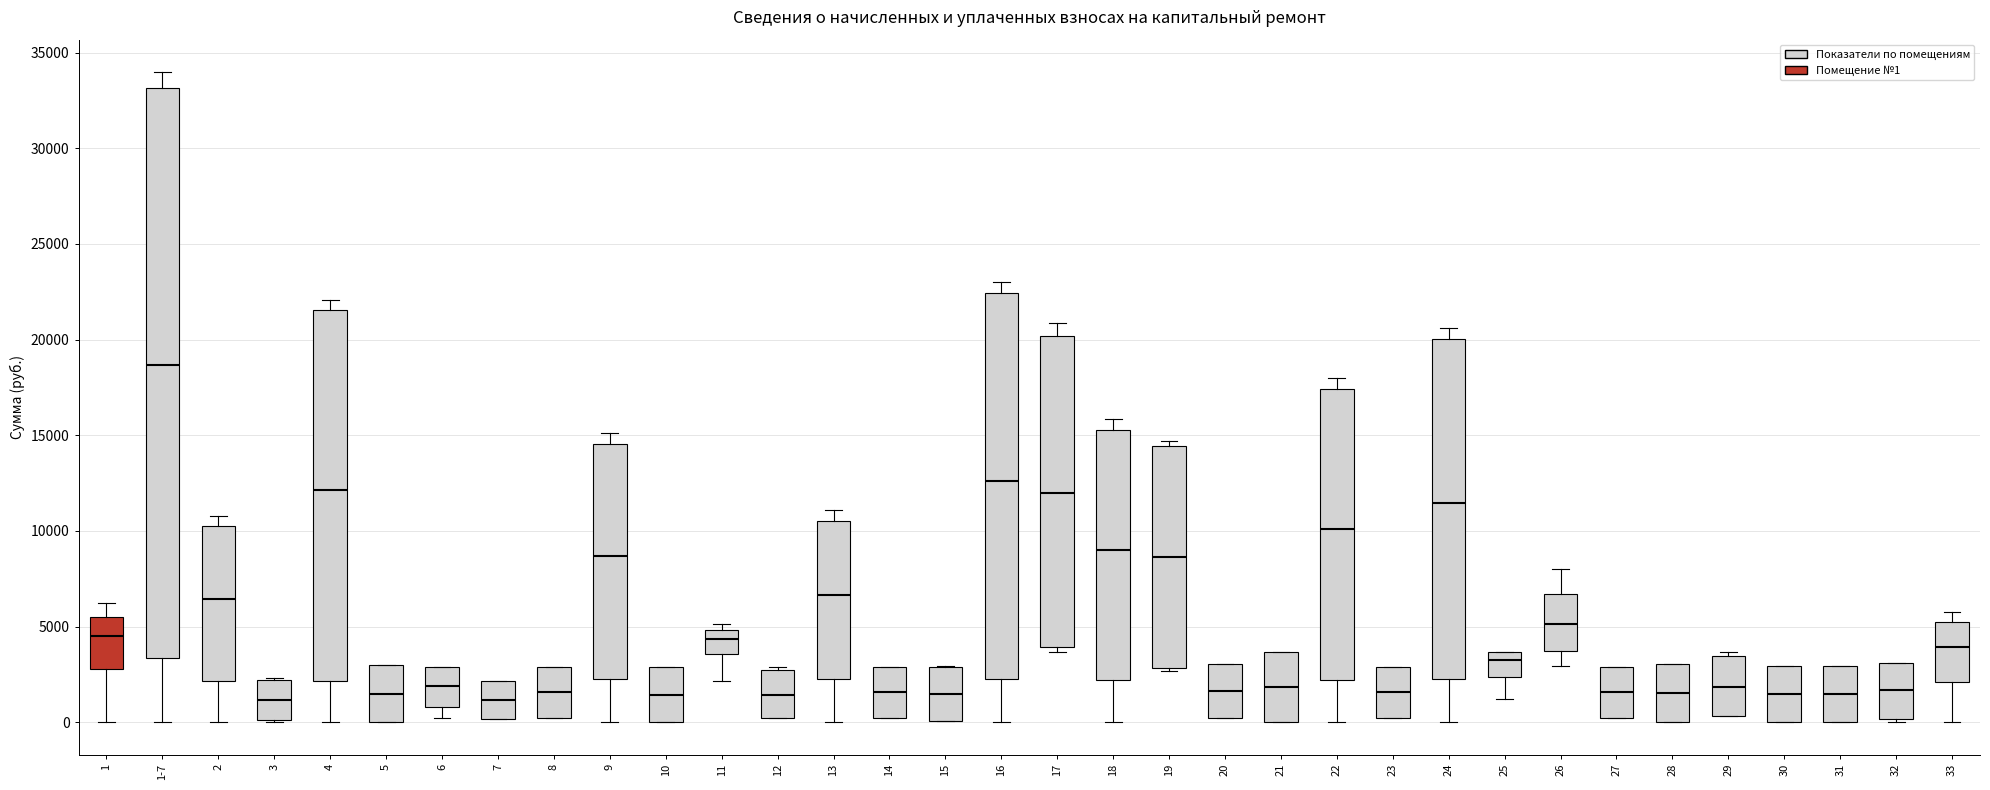

Which box's median line is the highest?

1-7